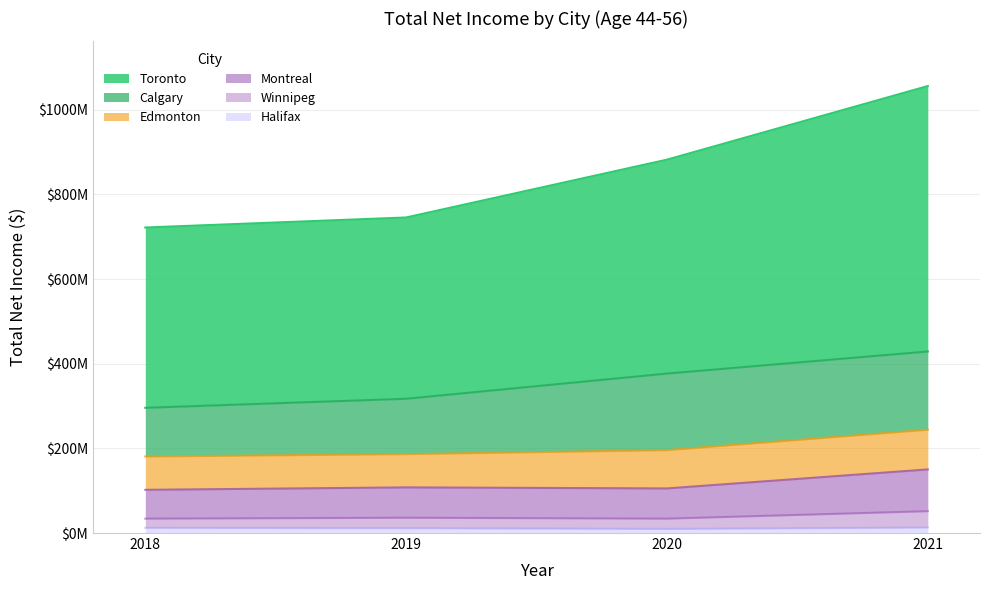

What is the value of the Winnipeg point at the 4th from the left?

51554000